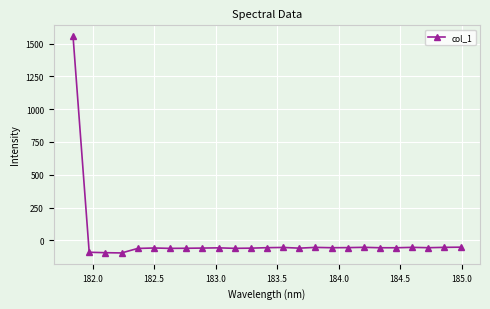

What is the value of the 19th point from the left?

-52.8